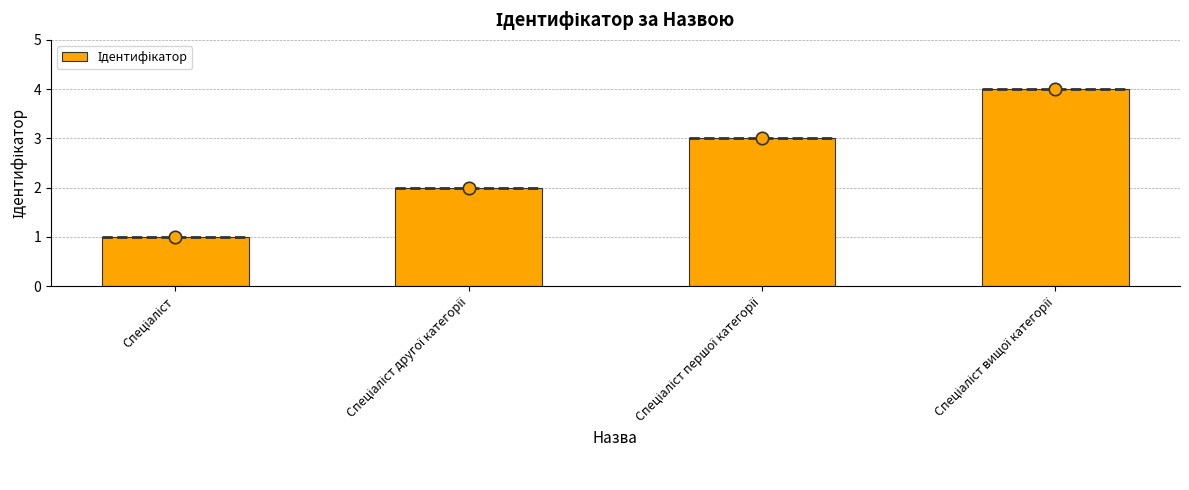

Between Спеціаліст першої категорії and Спеціаліст, which is larger?

Спеціаліст першої категорії